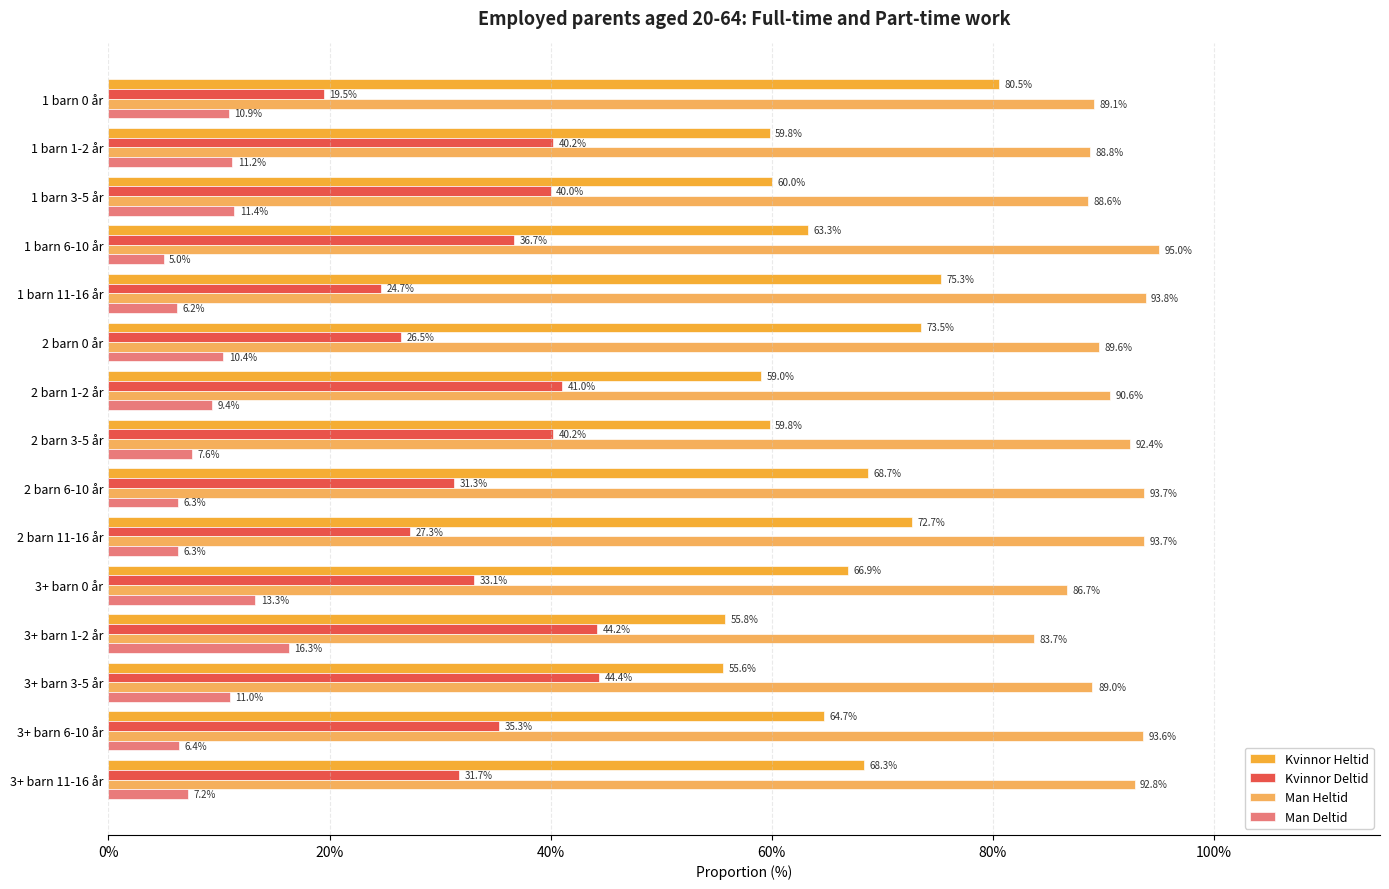

Rank the series by their maximum value, from highest to lowest.

Man Heltid, Kvinnor Heltid, Kvinnor Deltid, Man Deltid